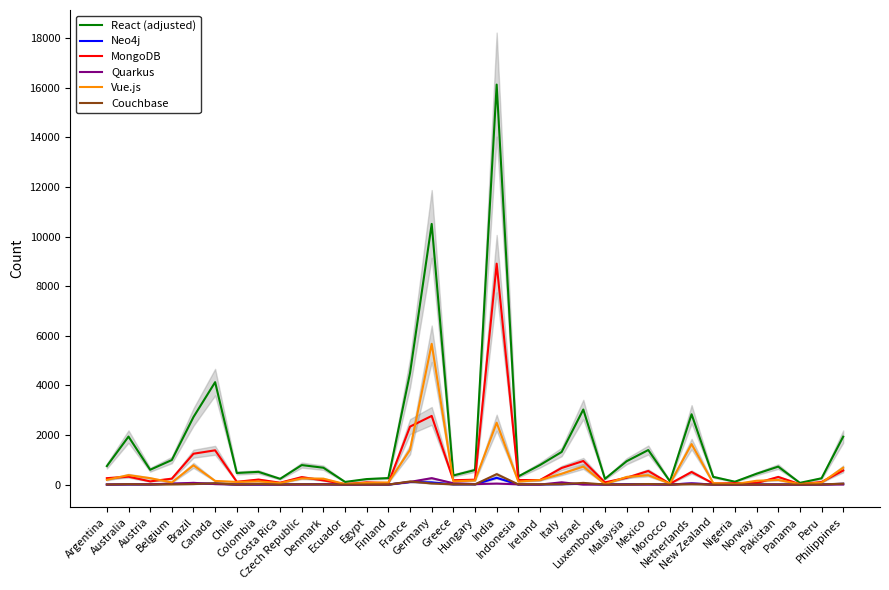

The Vue.js series shows 86 at Finland. True or false?

True